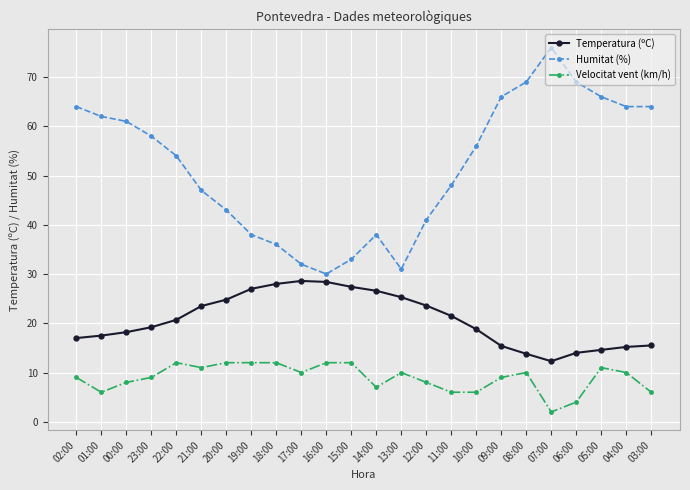

What is the difference between the highest and lowest values at 03:00?

58.0